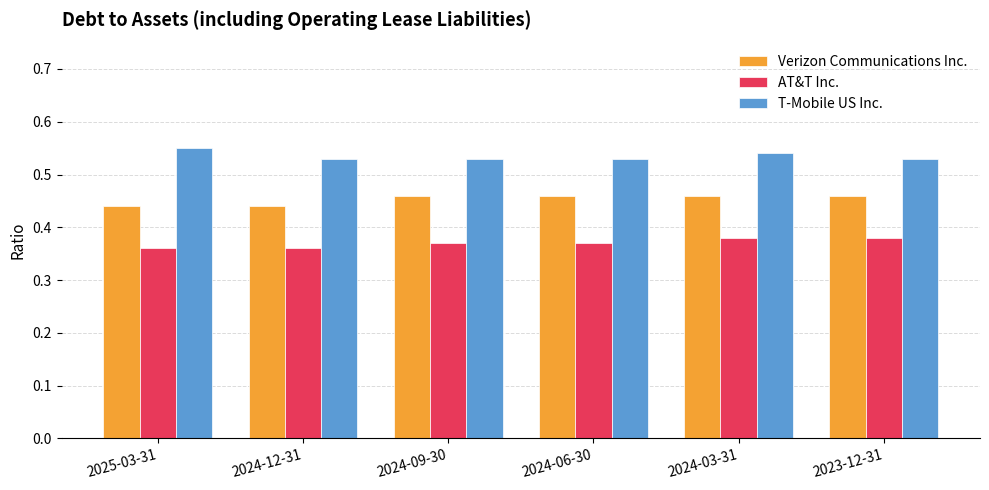

Does the chart contain stacked bars?

No